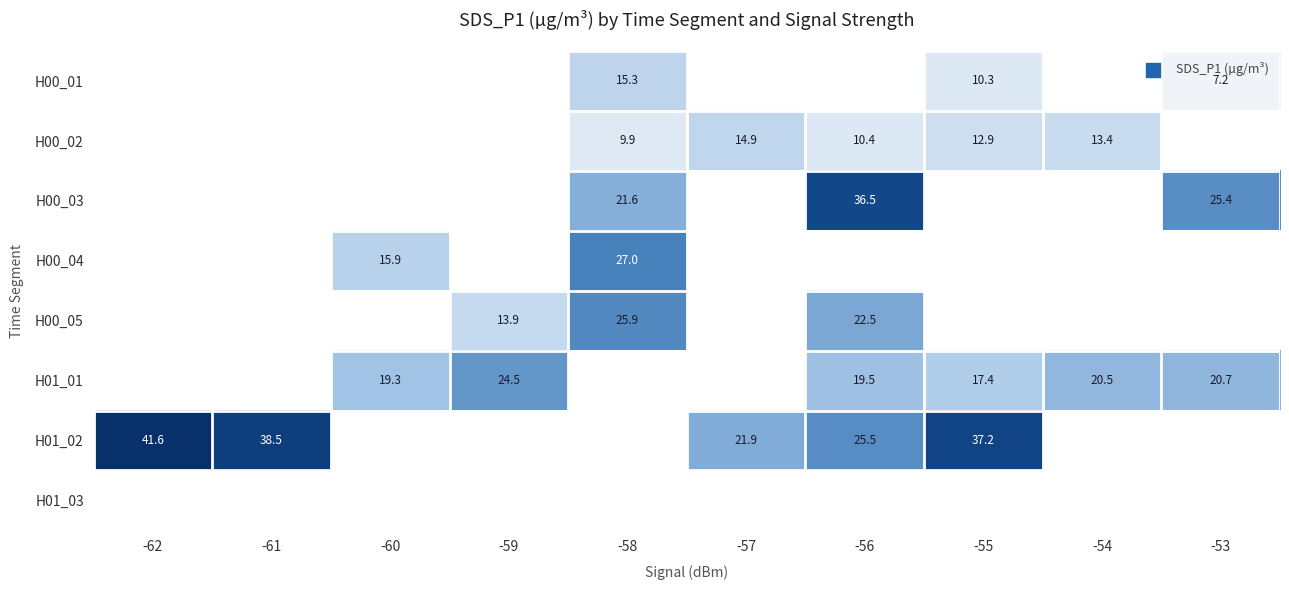

Which series has the widest spread of values?

H01_02